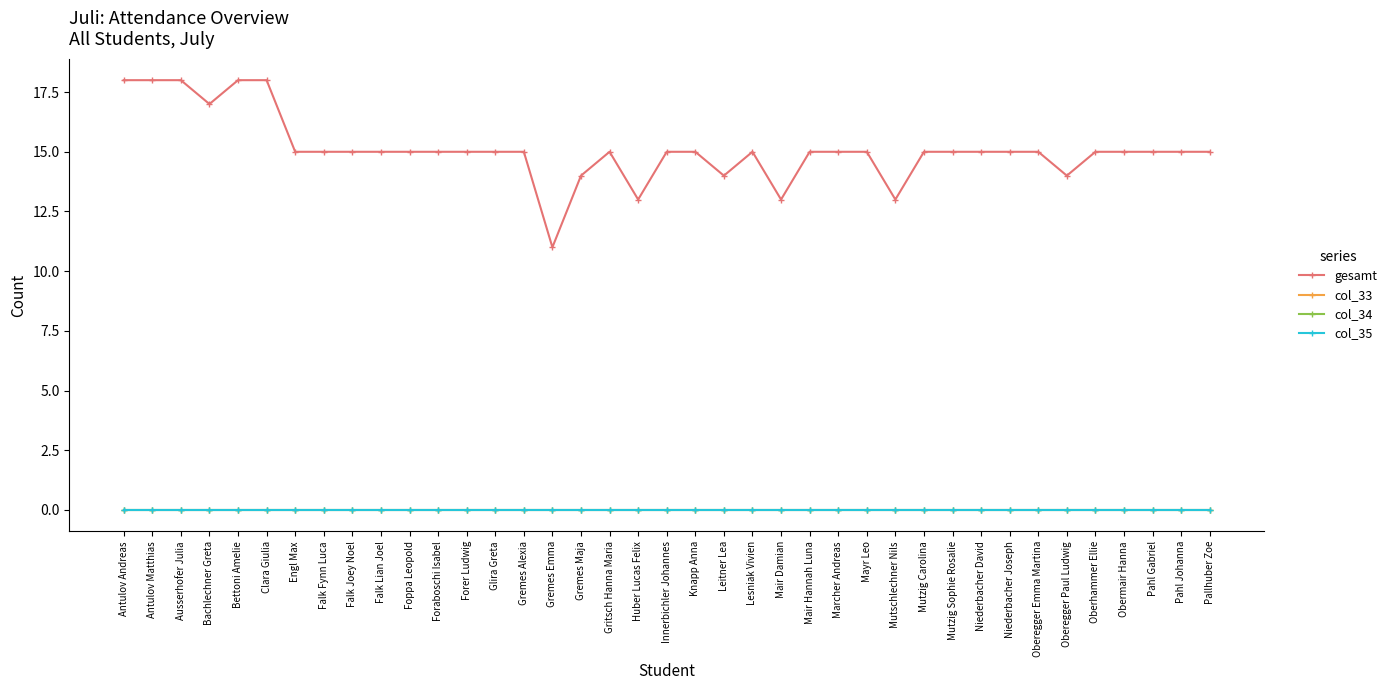

Which series has the widest spread of values?

gesamt